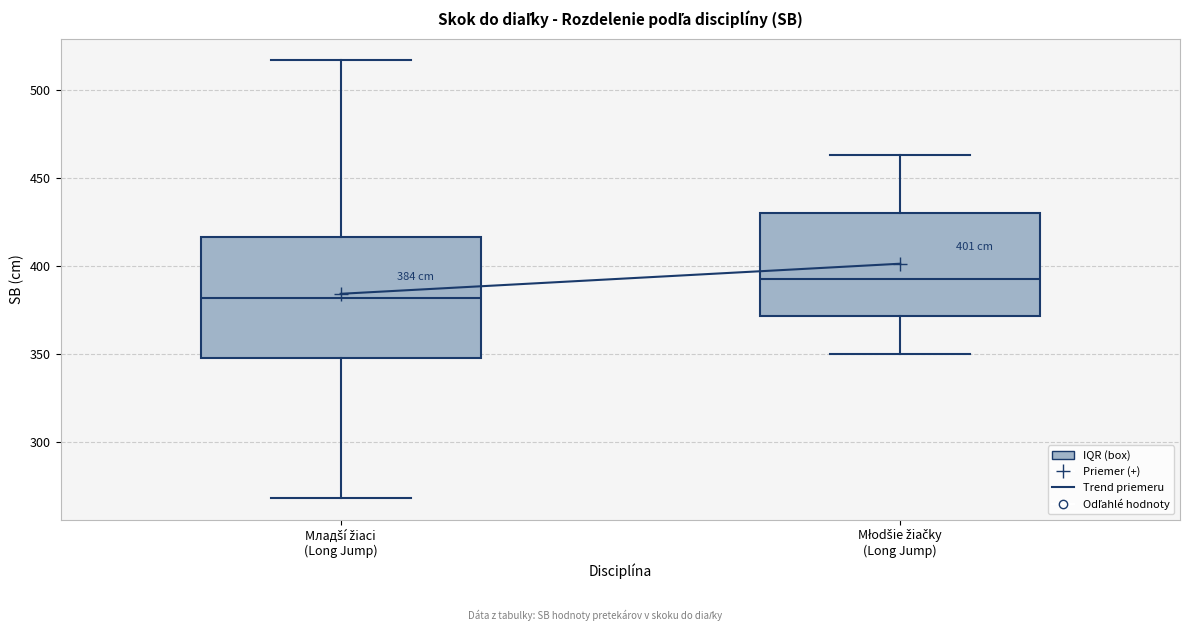

Comparing the boxes themselves (not the whiskers), which one is the tallest?

Младší žiaci (Long Jump)